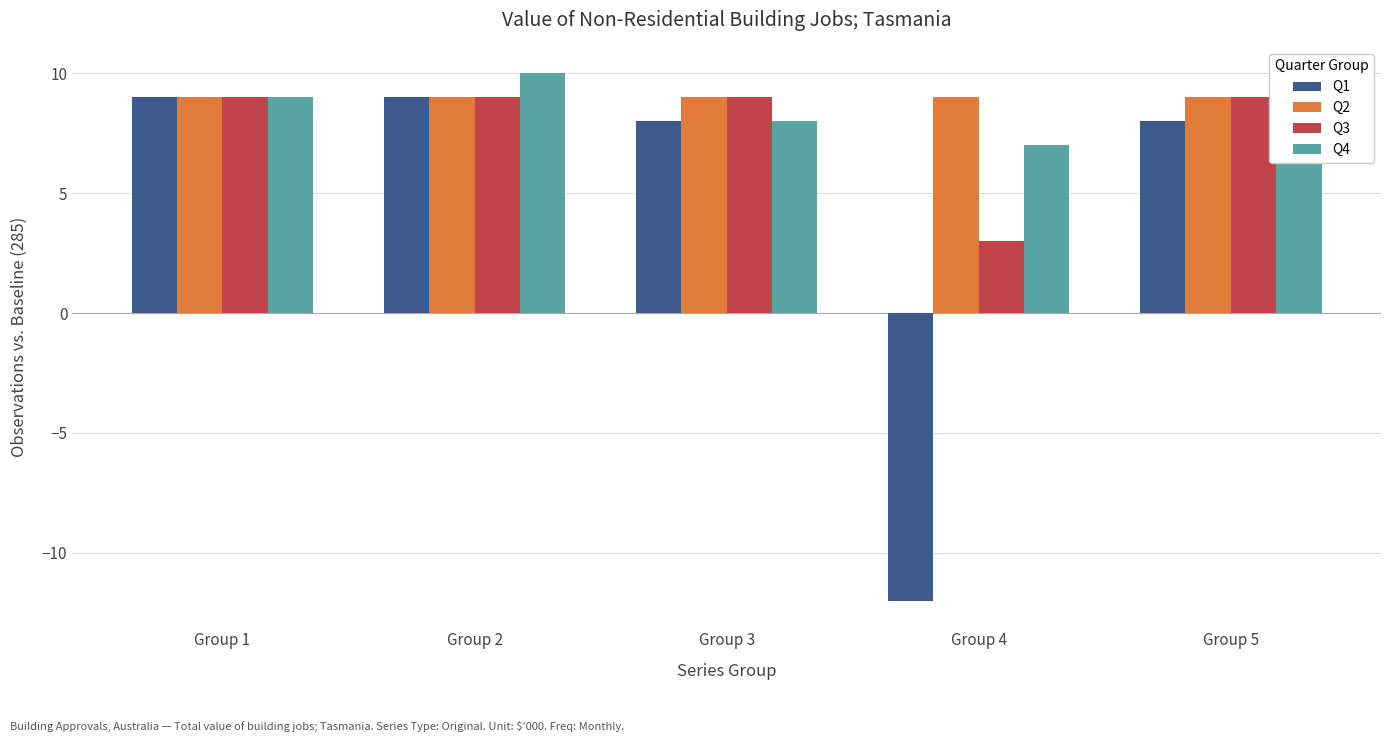

Which category has the lowest value across all series?

Group 4